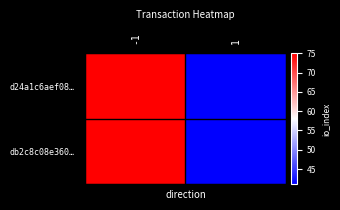

List the series in order of their peak value, lowest first.

d24a1c6aef08…, db2c8c08e360…